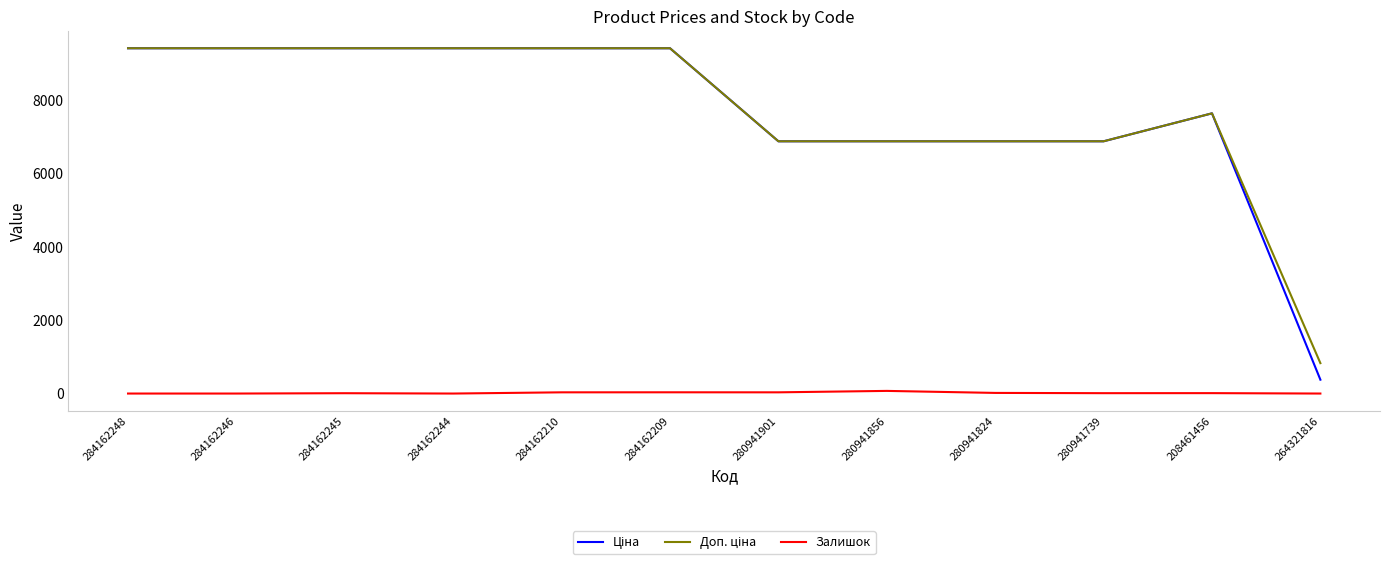

What is the total value across all series at 264321816?

1206.9